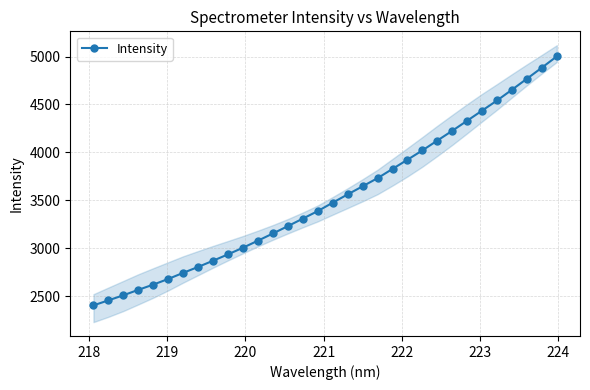

How many lines are shown in the chart?

1